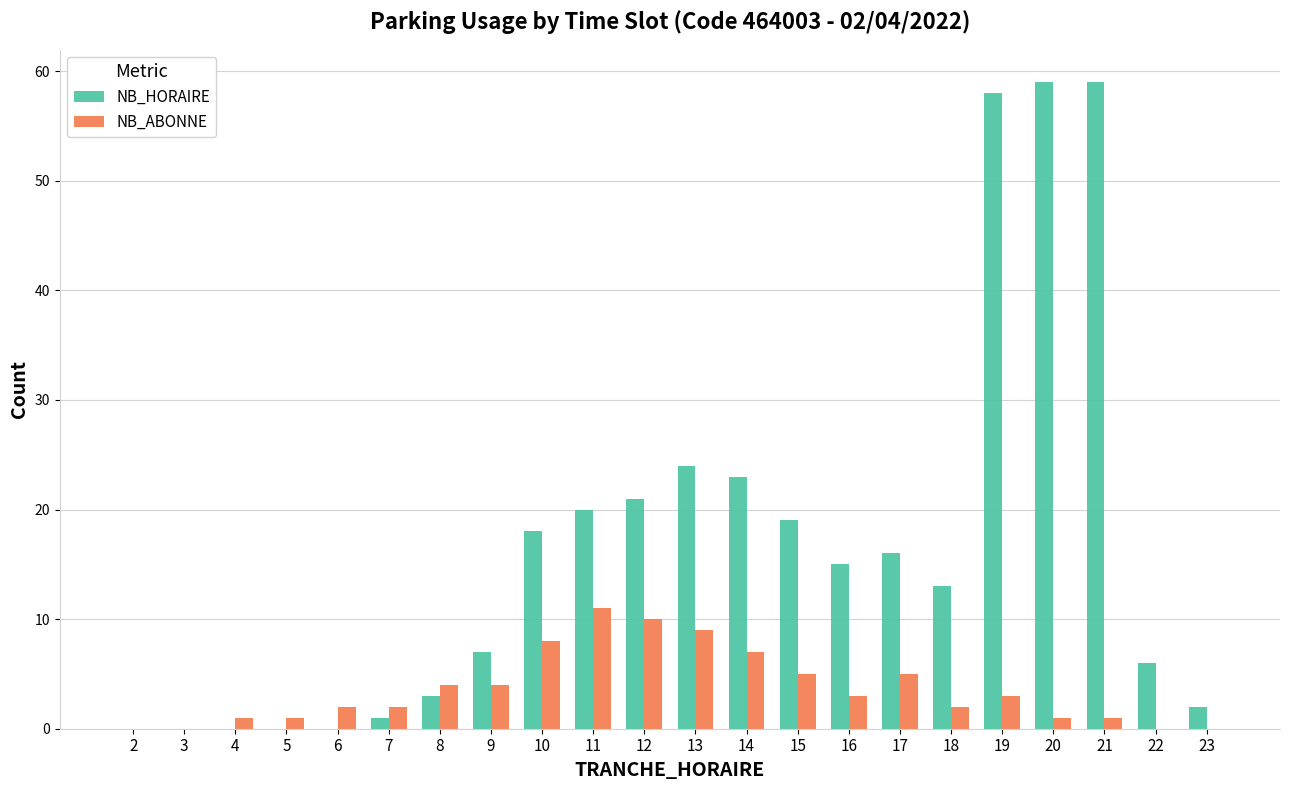

What is the sum of all NB_HORAIRE values?

364